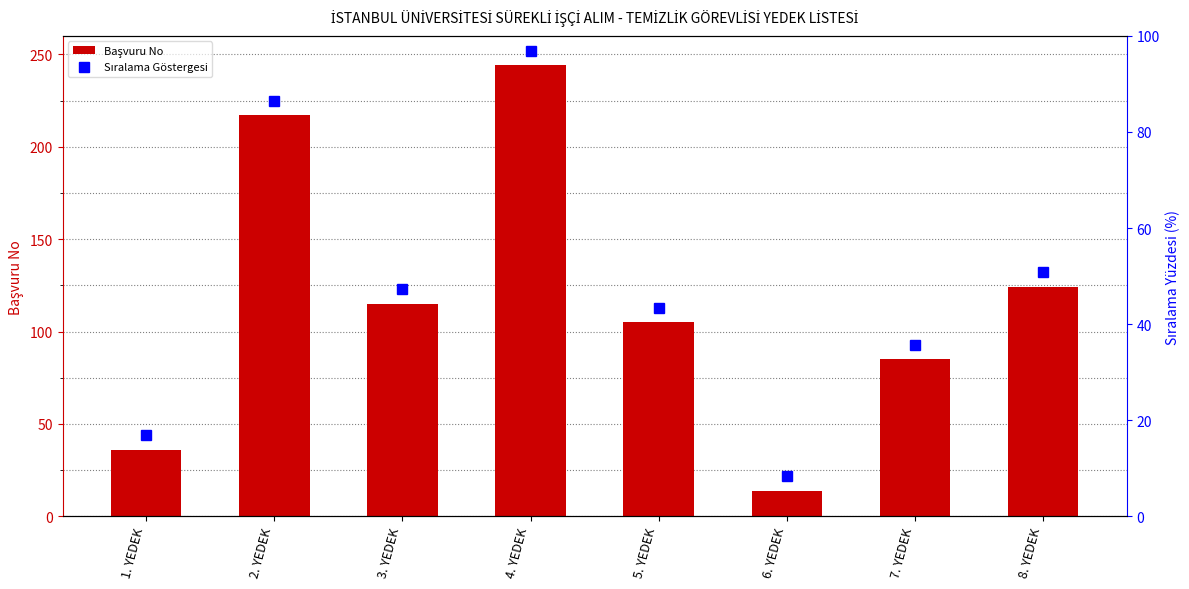

What is the smallest value displayed?

14